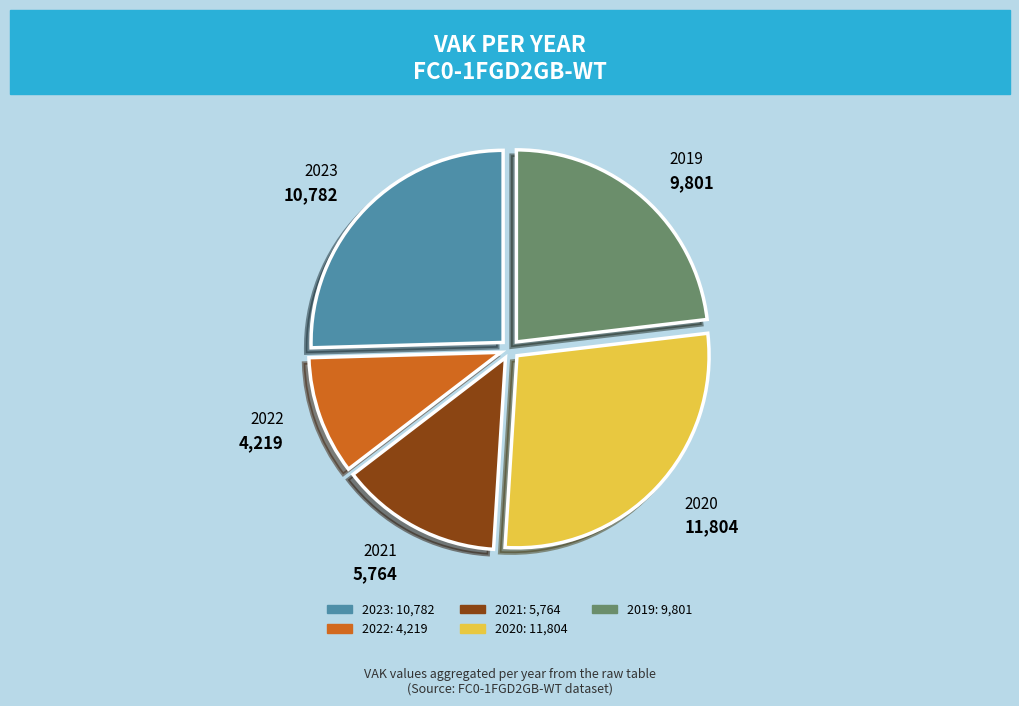

Is it true that 2023 is 25% of the pie?

True